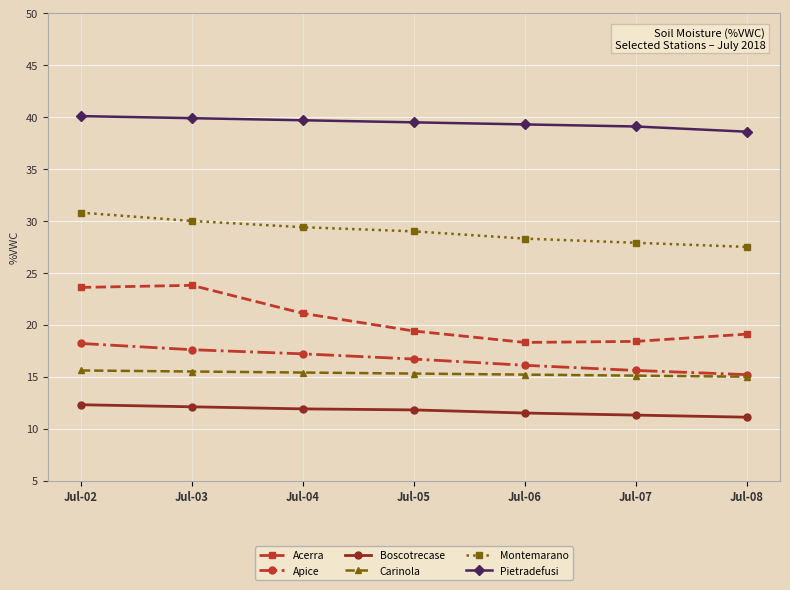

What are all the series names shown in the legend?

Acerra, Apice, Boscotrecase, Carinola, Montemarano, Pietradefusi